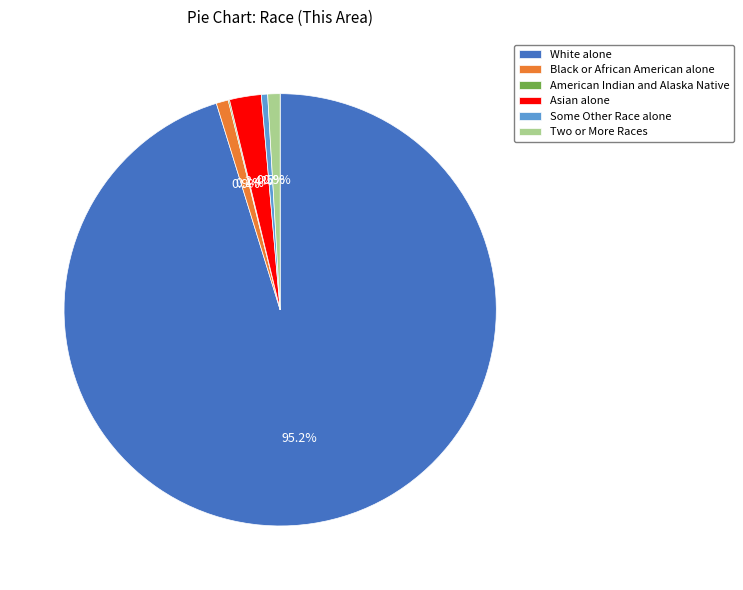

What is the total percentage of Black or African American alone and Asian alone?

3.3%